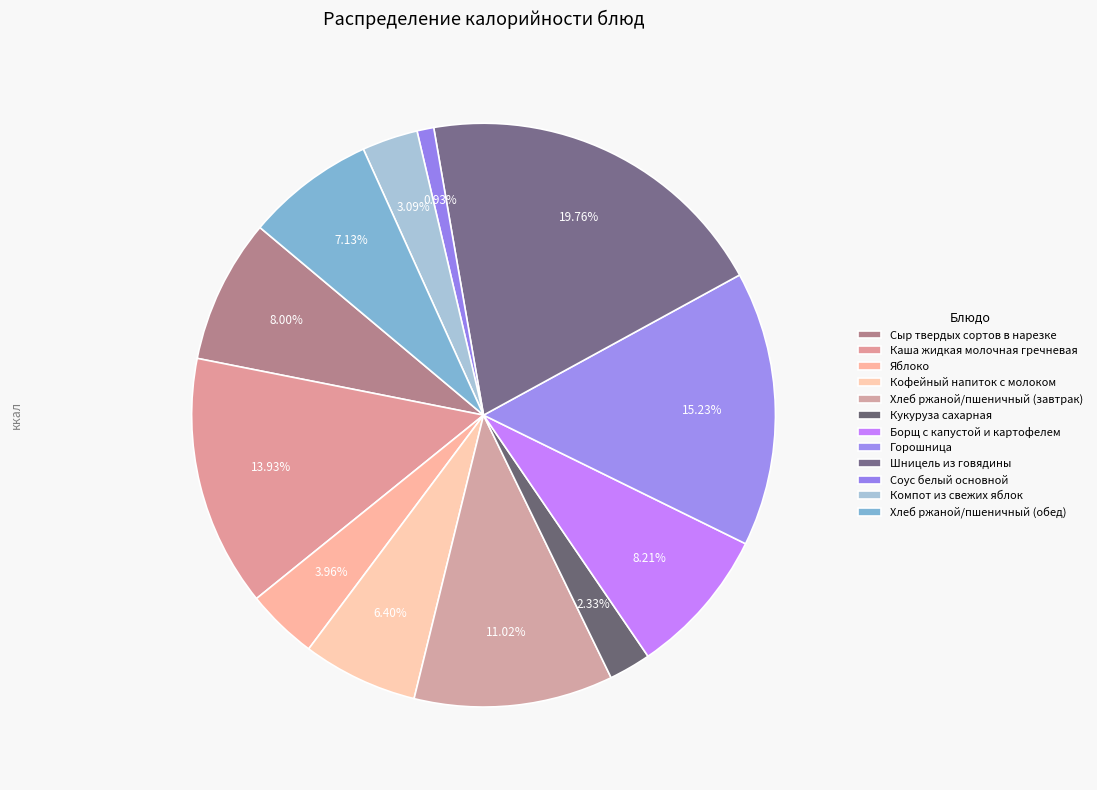

What is the change in value from Сыр твердых сортов в нарезке to Кукуруза сахарная?

-76.2